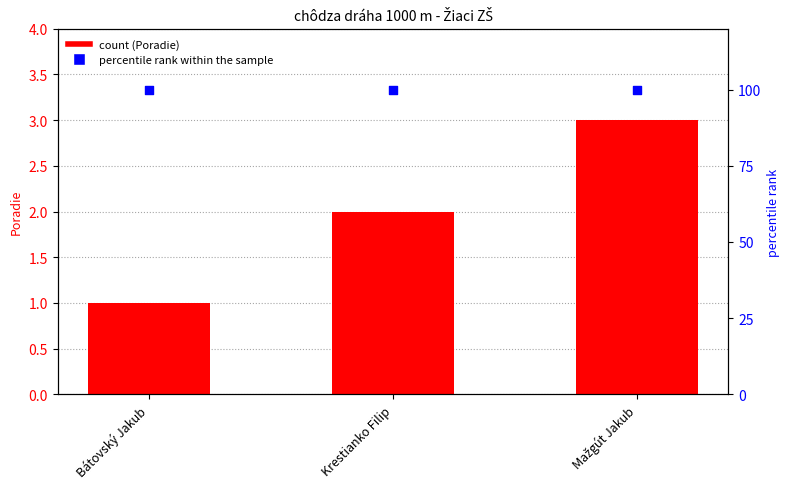

At which category is the sum across all series the highest?

Mažgút Jakub